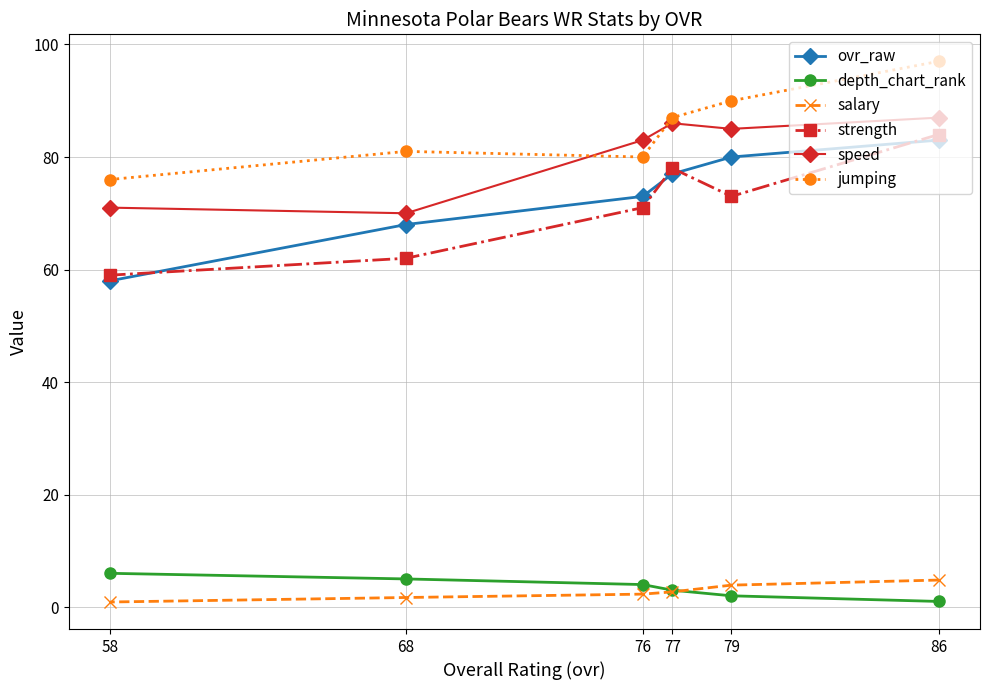

The salary series shows 2.3 at 76. True or false?

True